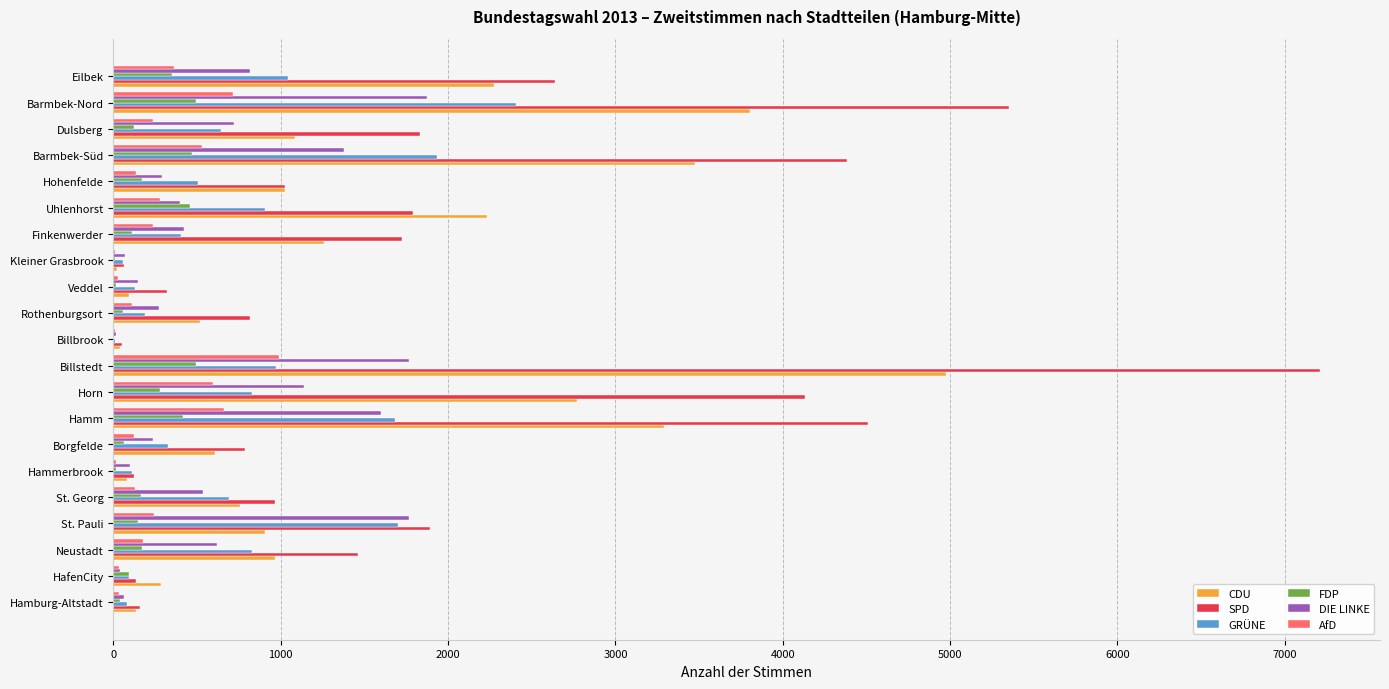

Is the value of SPD at Finkenwerder greater than the value of DIE LINKE at Rothenburgsort?

Yes